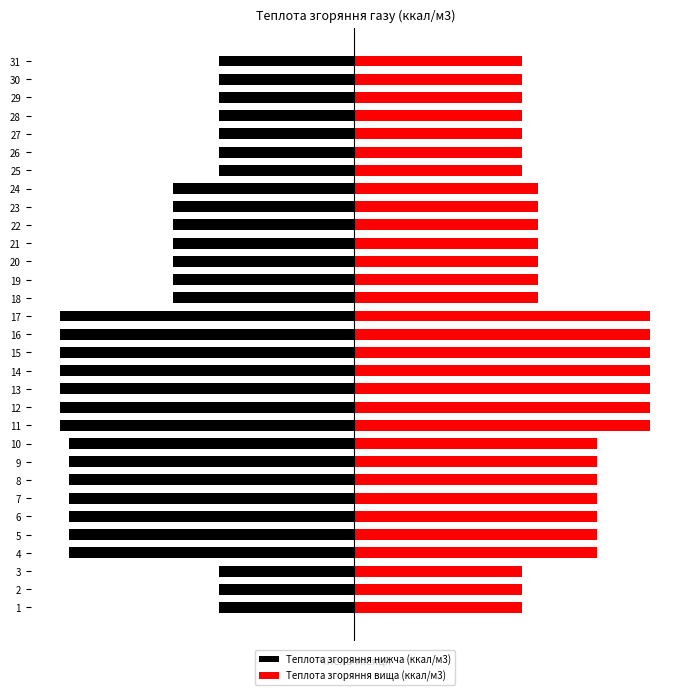

Which series has the widest spread of values?

Теплота згоряння нижча (ккал/м3)